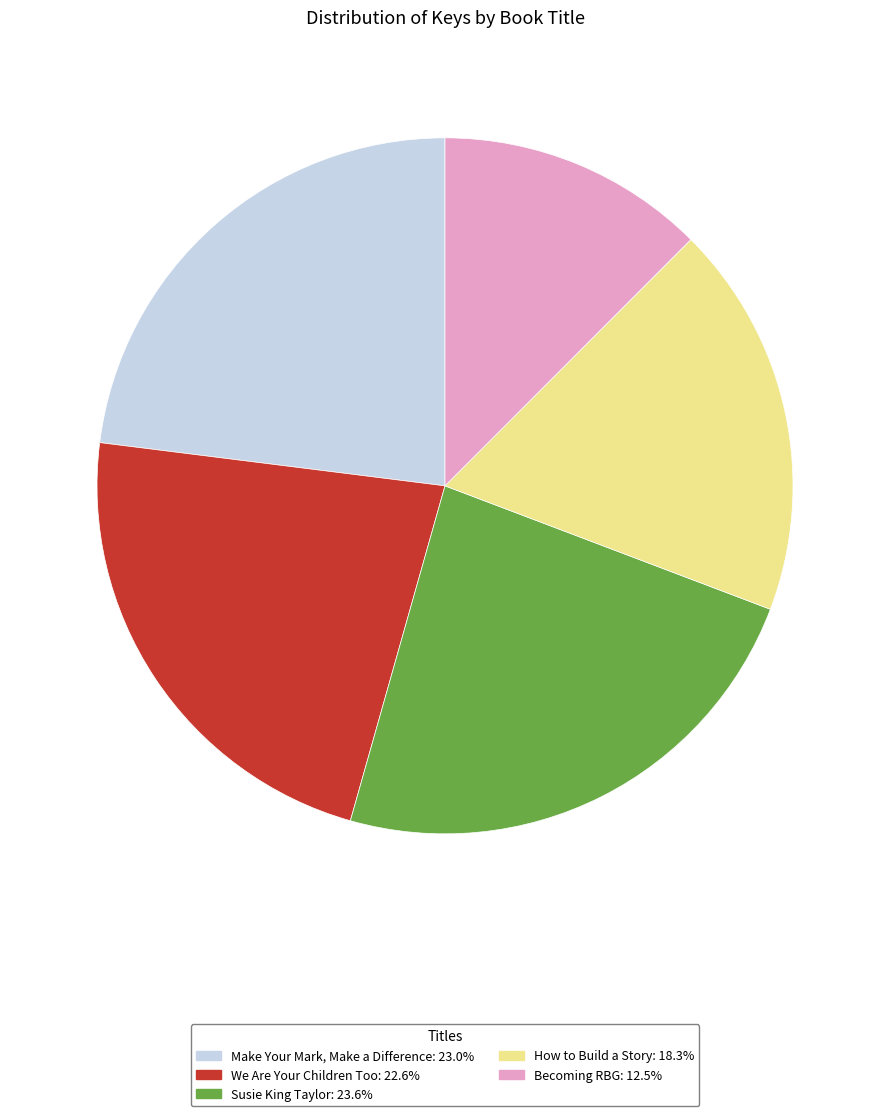

Which has a higher value, How to Build a Story or Make Your Mark, Make a Difference?

Make Your Mark, Make a Difference